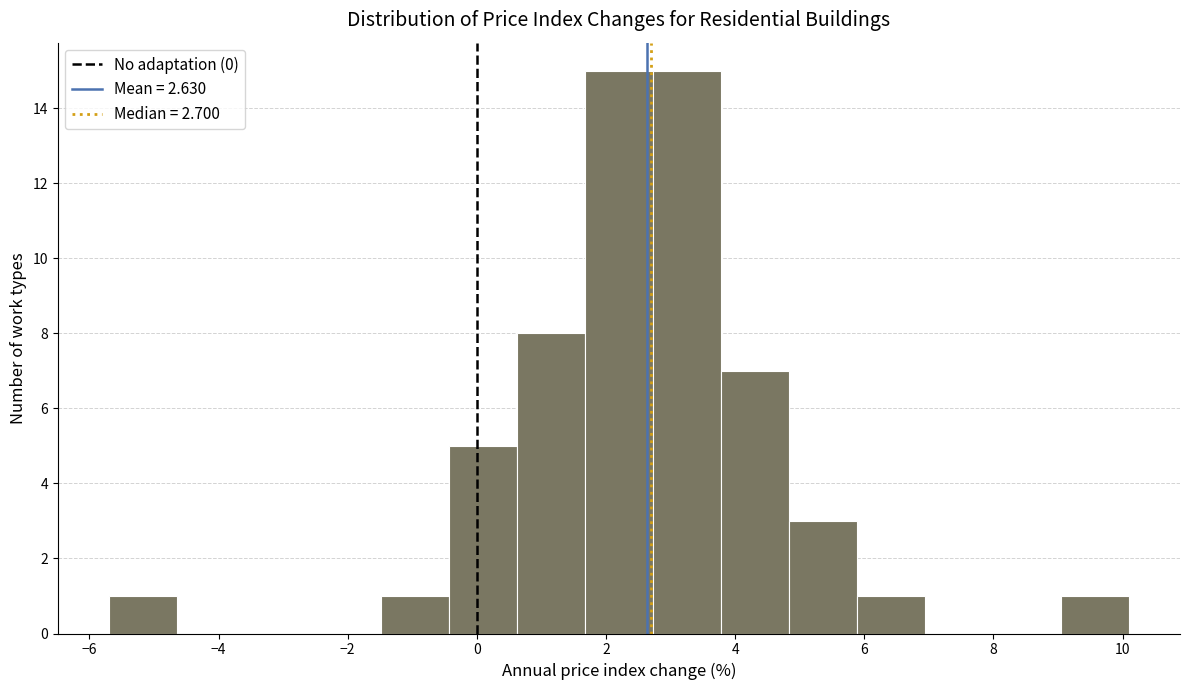

How tall is the bar that spans 3.8 to 4.8 on the x-axis? Neither the bar edges nor the heights are printed on the chart, so give them approximately, as read against the axes.

7